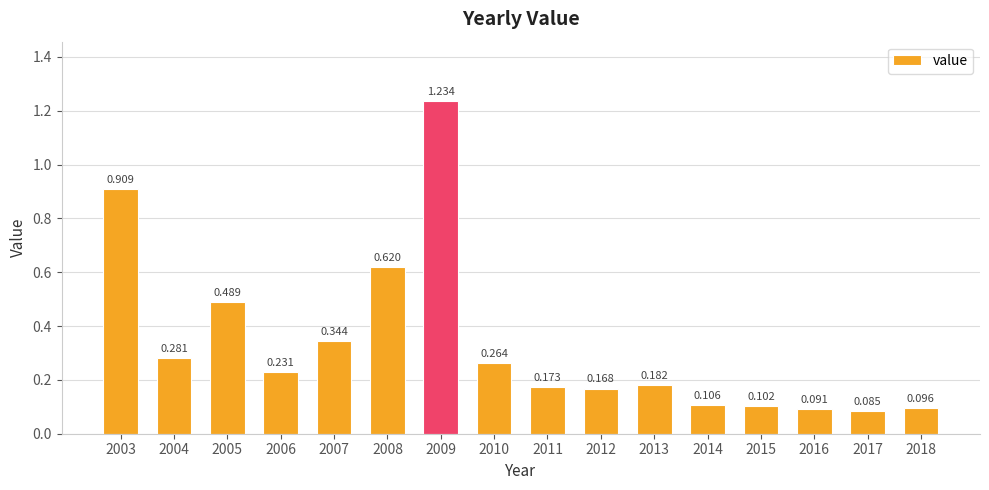

Reading right to left, what are all the values shown in this chart?

2018=0.1	2017=0.1	2016=0.1	2015=0.1	2014=0.1	2013=0.2	2012=0.2	2011=0.2	2010=0.3	2009=1.2	2008=0.6	2007=0.3	2006=0.2	2005=0.5	2004=0.3	2003=0.9